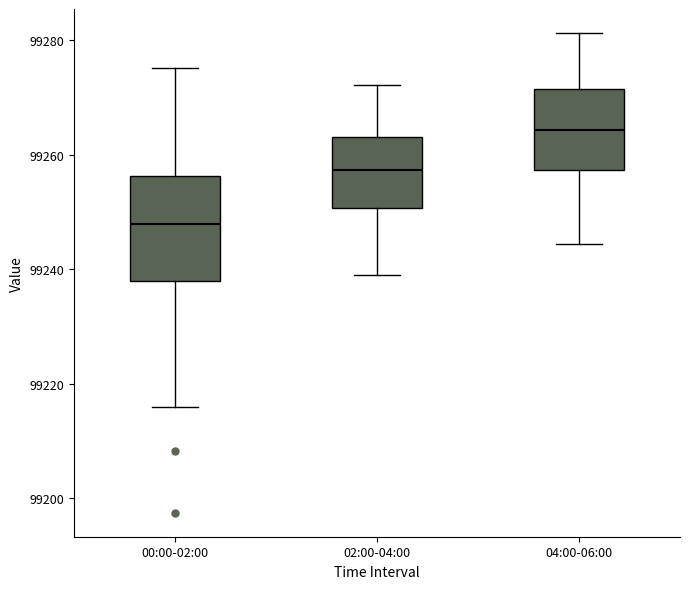

Where is the upper edge of the box for 00:00-02:00 on the y-axis? The values are not printed on the chart, so give them approximately, as read against the axis.

99256